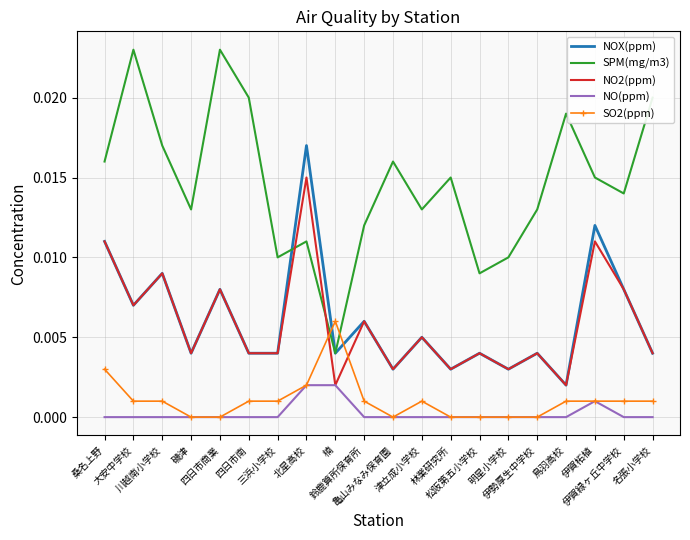

Which series has the largest range (max minus min)?

SPM(mg/m3)